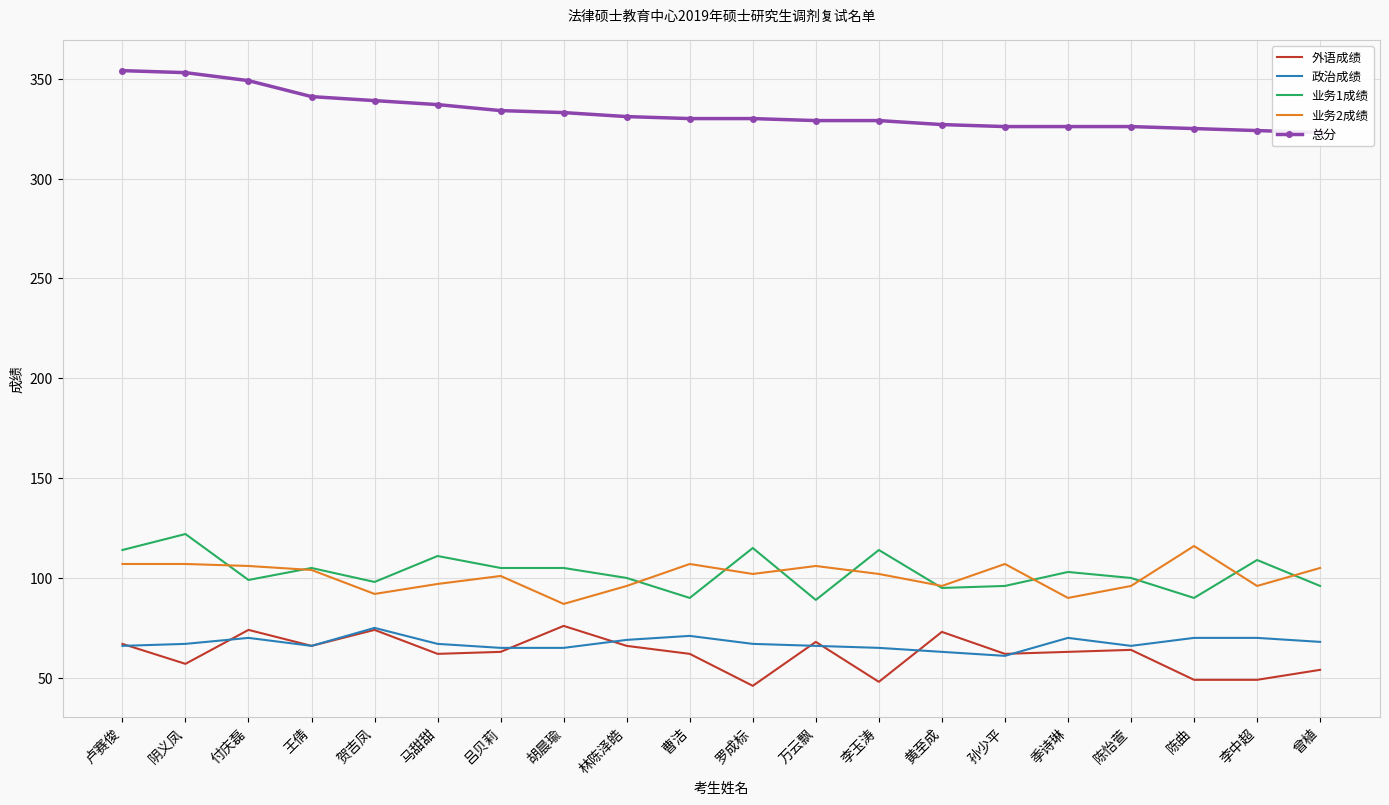

Read the 业务2成绩 value at 贺吉凤, to the nearest 10.

90